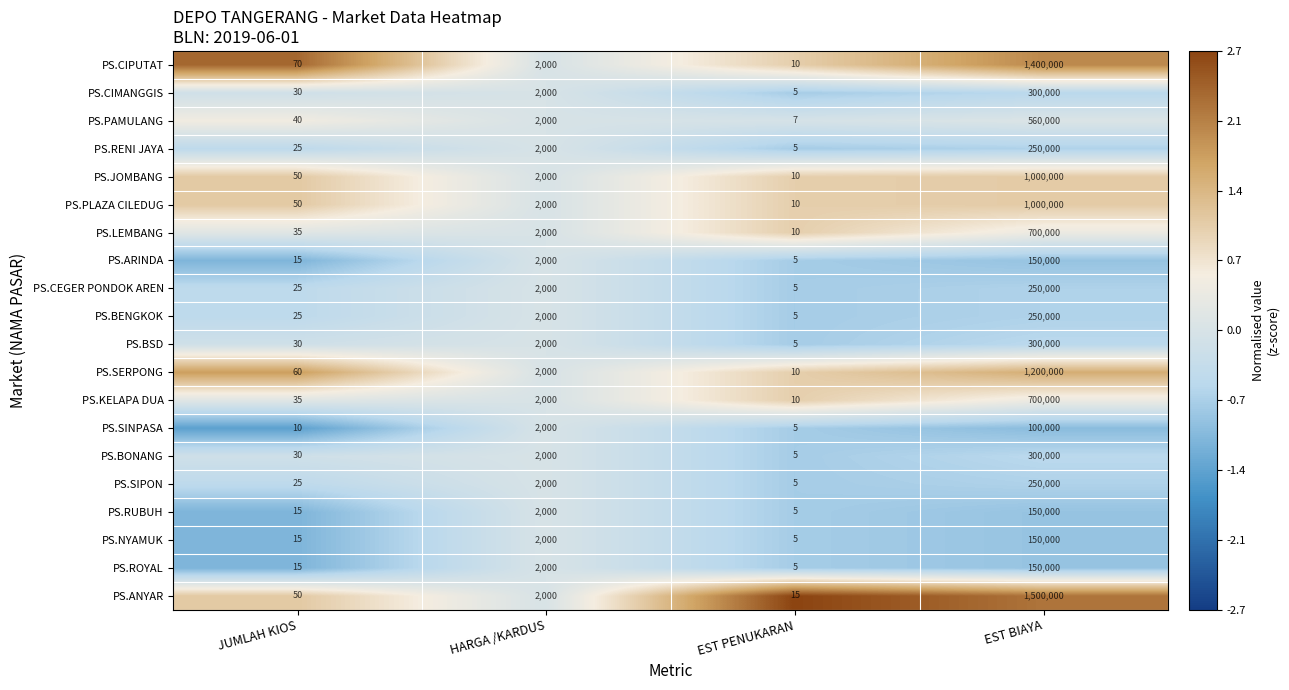

Rank the categories by PS.PLAZA CILEDUG value from lowest to highest.

EST PENUKARAN, JUMLAH KIOS, HARGA /KARDUS, EST BIAYA